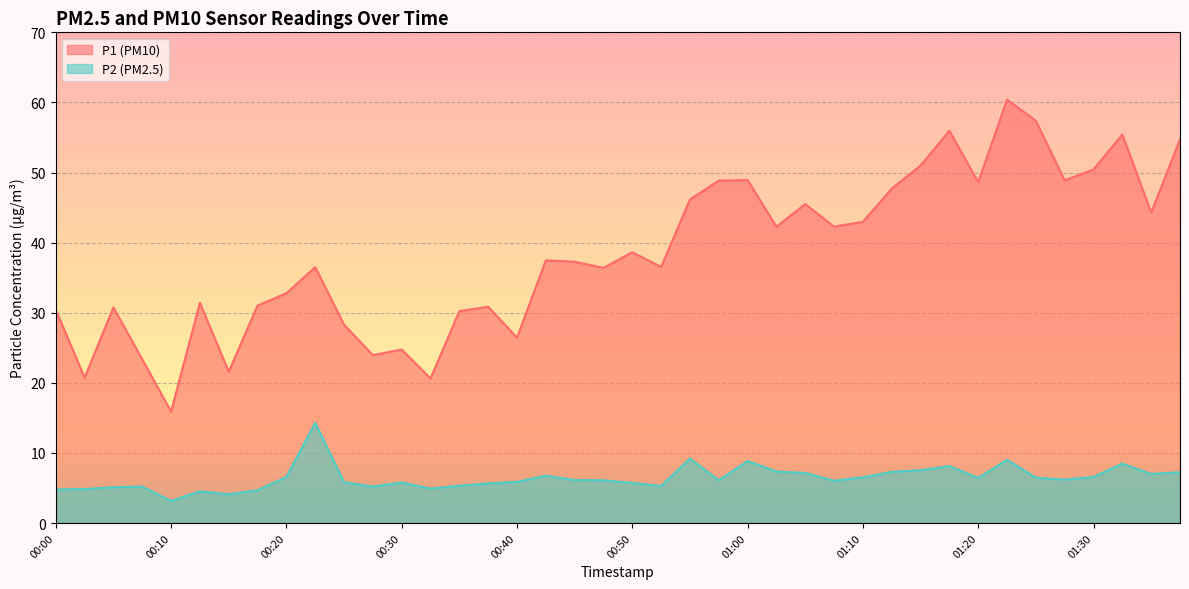

What is the difference between the second highest and second lowest values in the P1 series?

36.8